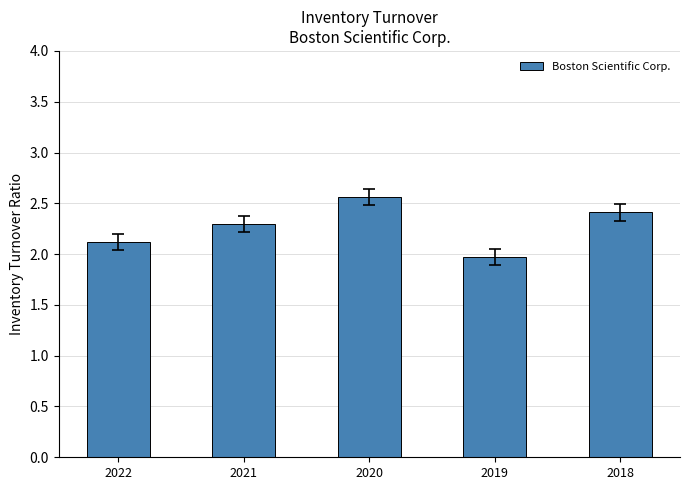

What is the value of the 1st bar from the left?

2.1